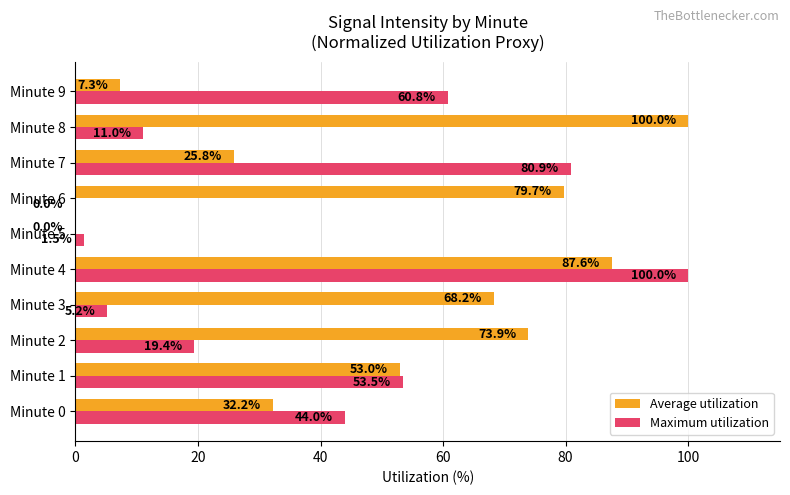

Which category has the highest value in the Maximum utilization series?

Minute 4